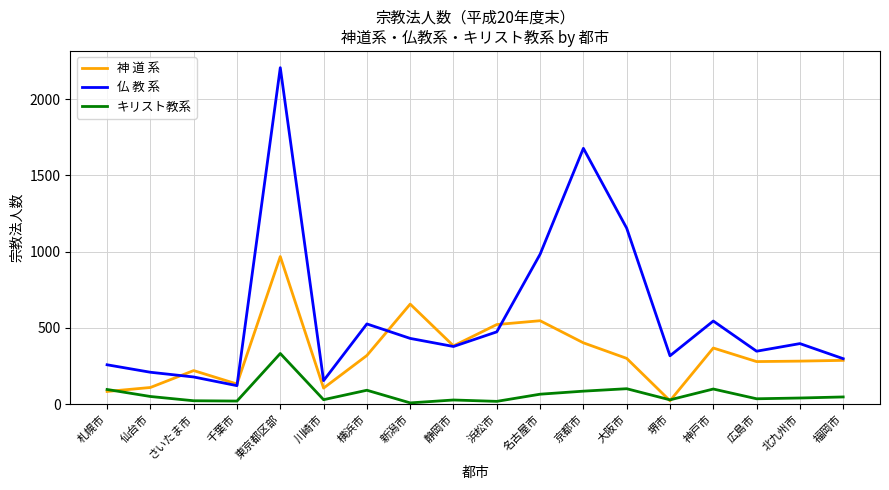

True or false: キリスト教系 has more than 1 interior local peaks.

True